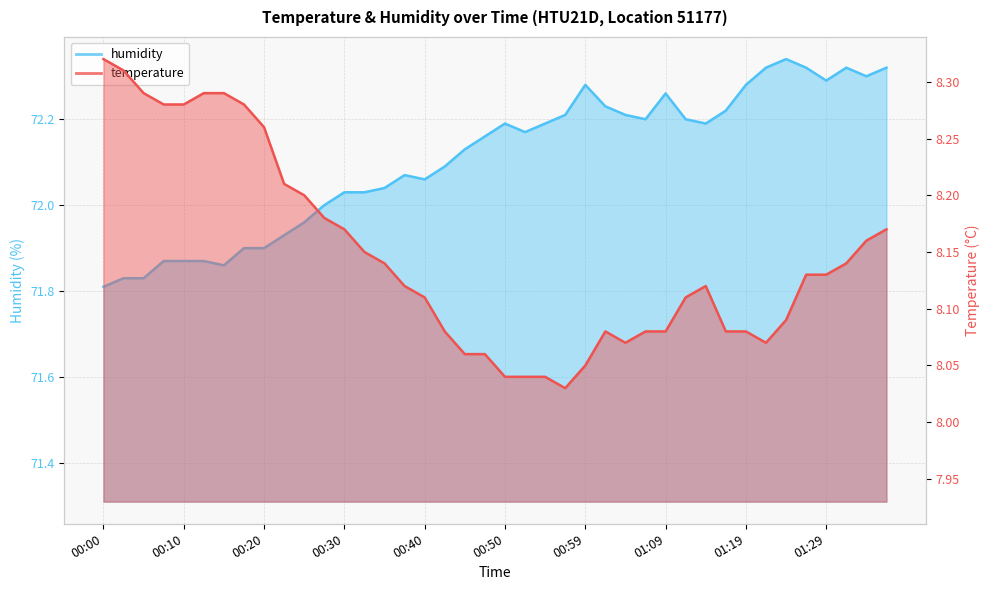

True or false: temperature and humidity cross at least once.

False